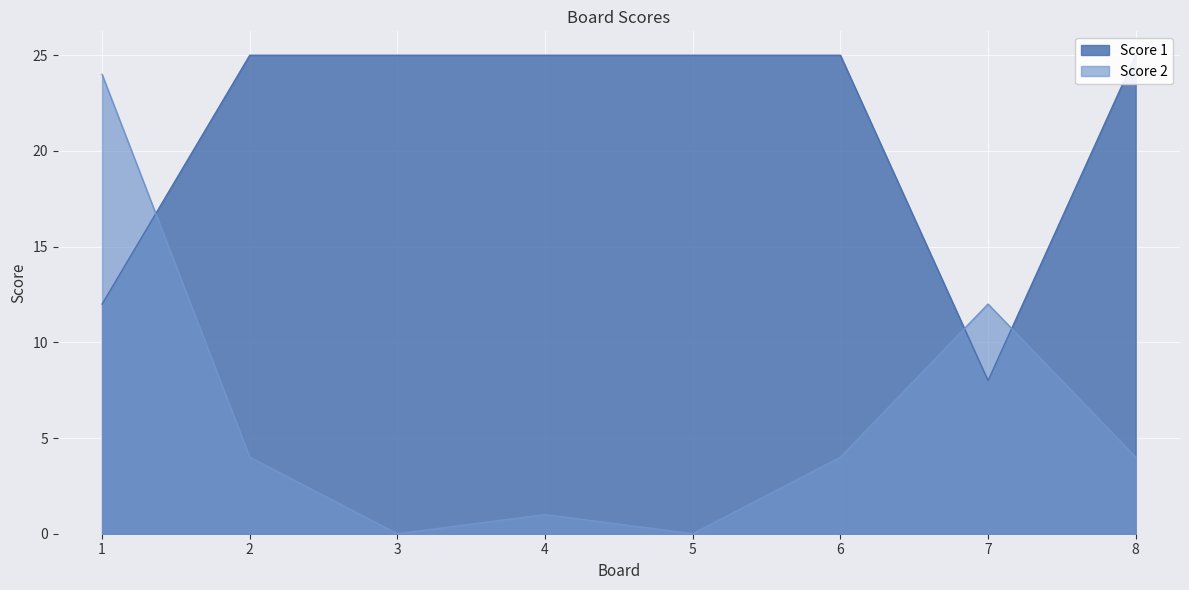

What is the sum of the Score 1 values at 4 and 5?

50